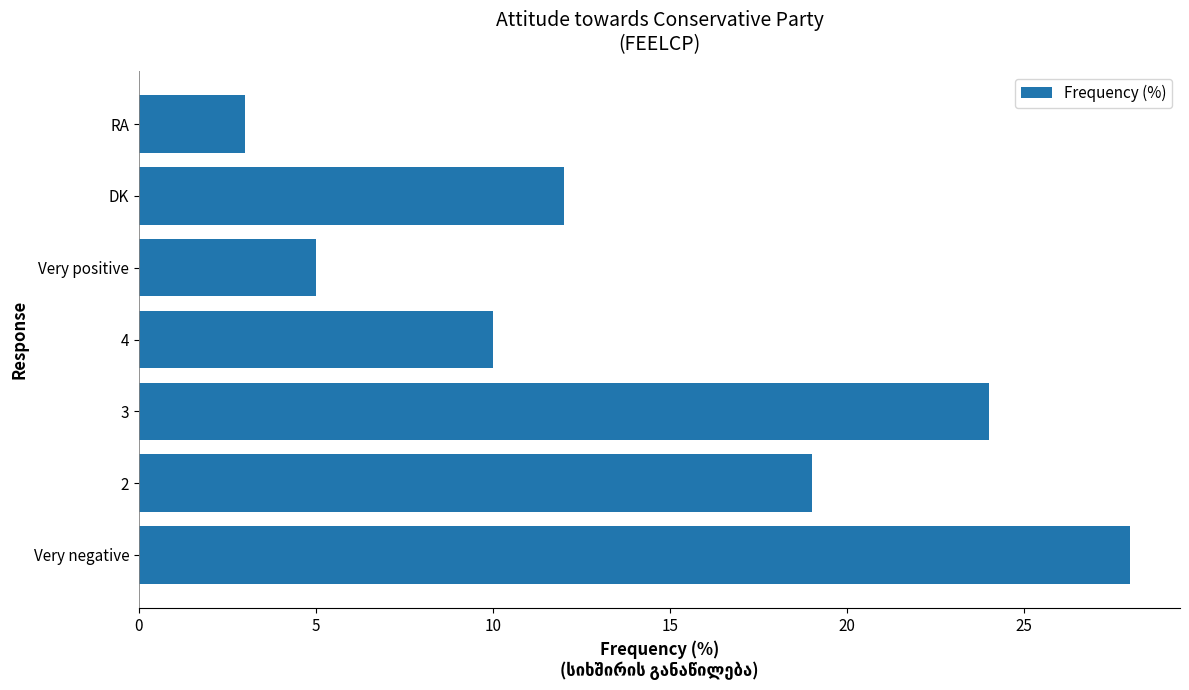

Approximately how many times larger is the value at DK compared to RA?

4.0